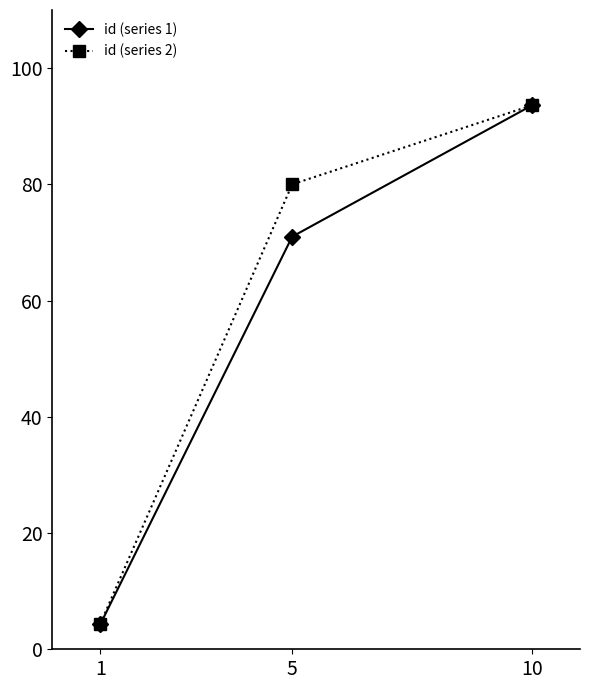

At which label is id (series 1) closest to 48?

5